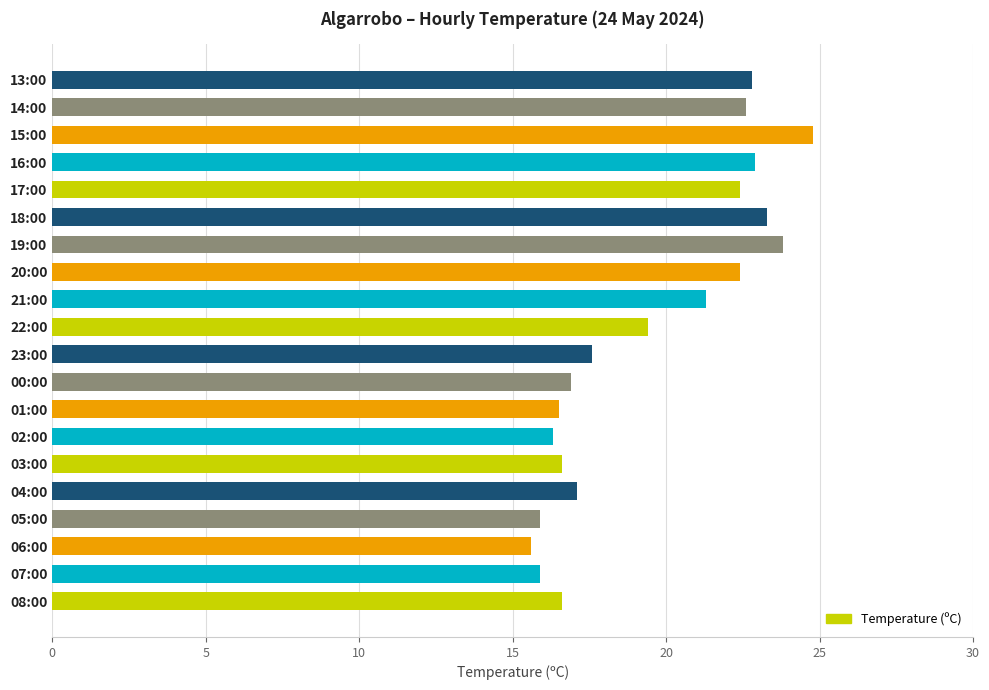

Which label corresponds to the smallest value in the chart?

06:00